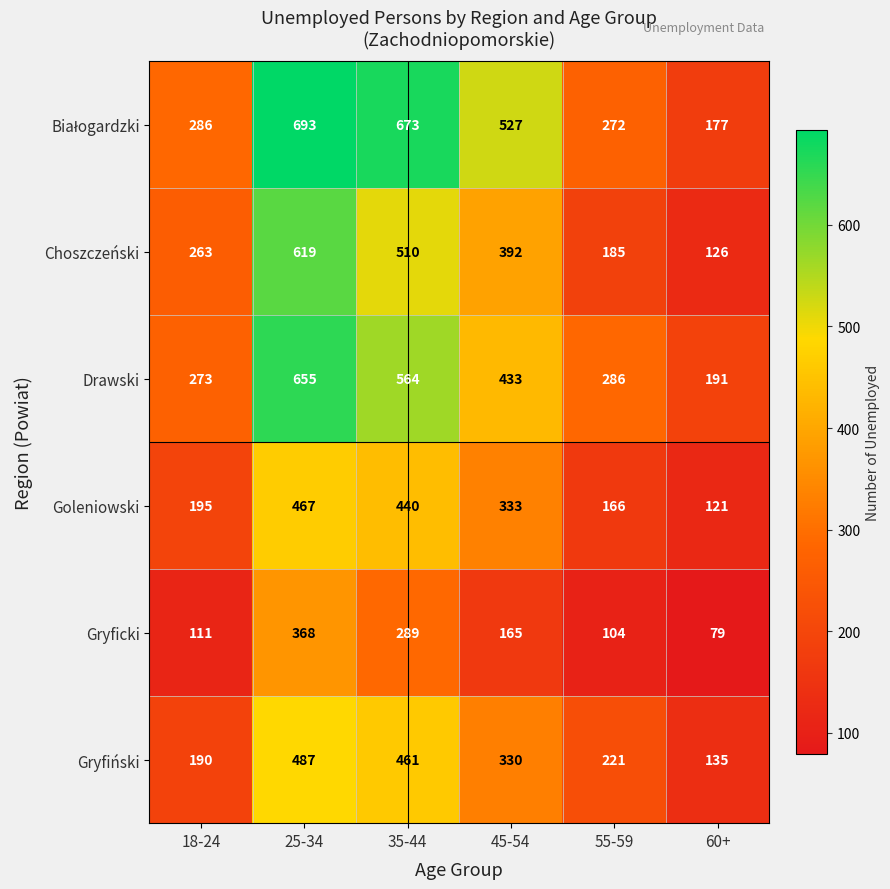

At how many categories does at least one series exceed 535?

2